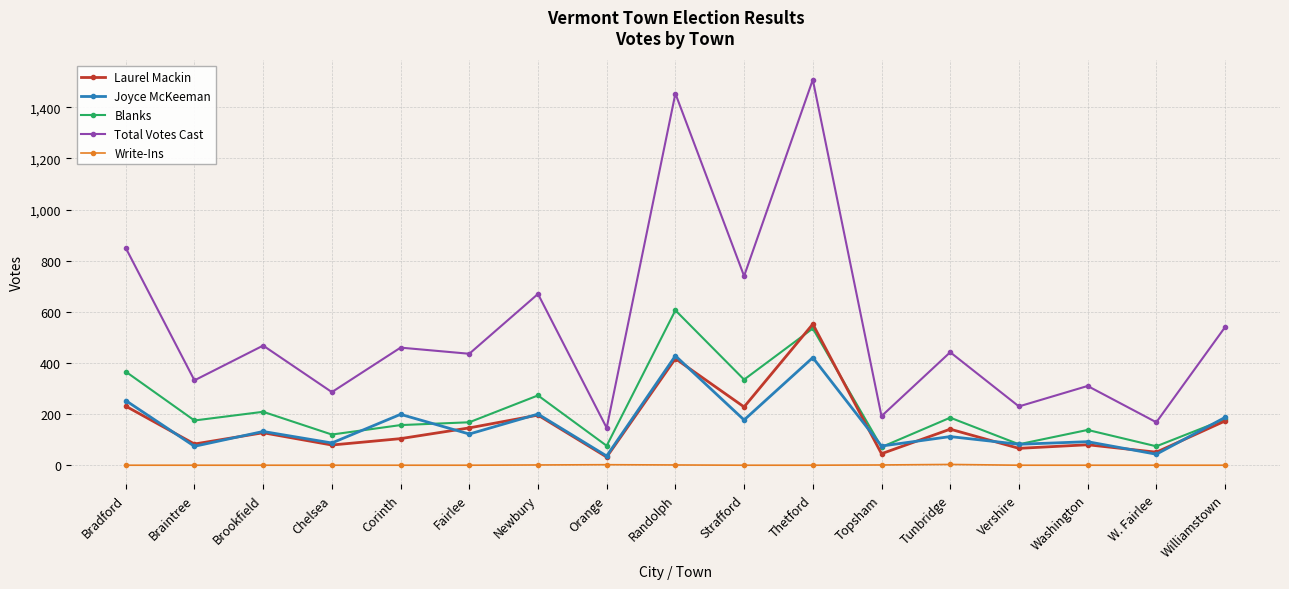

How many values in the Laurel Mackin series are below 127?

8